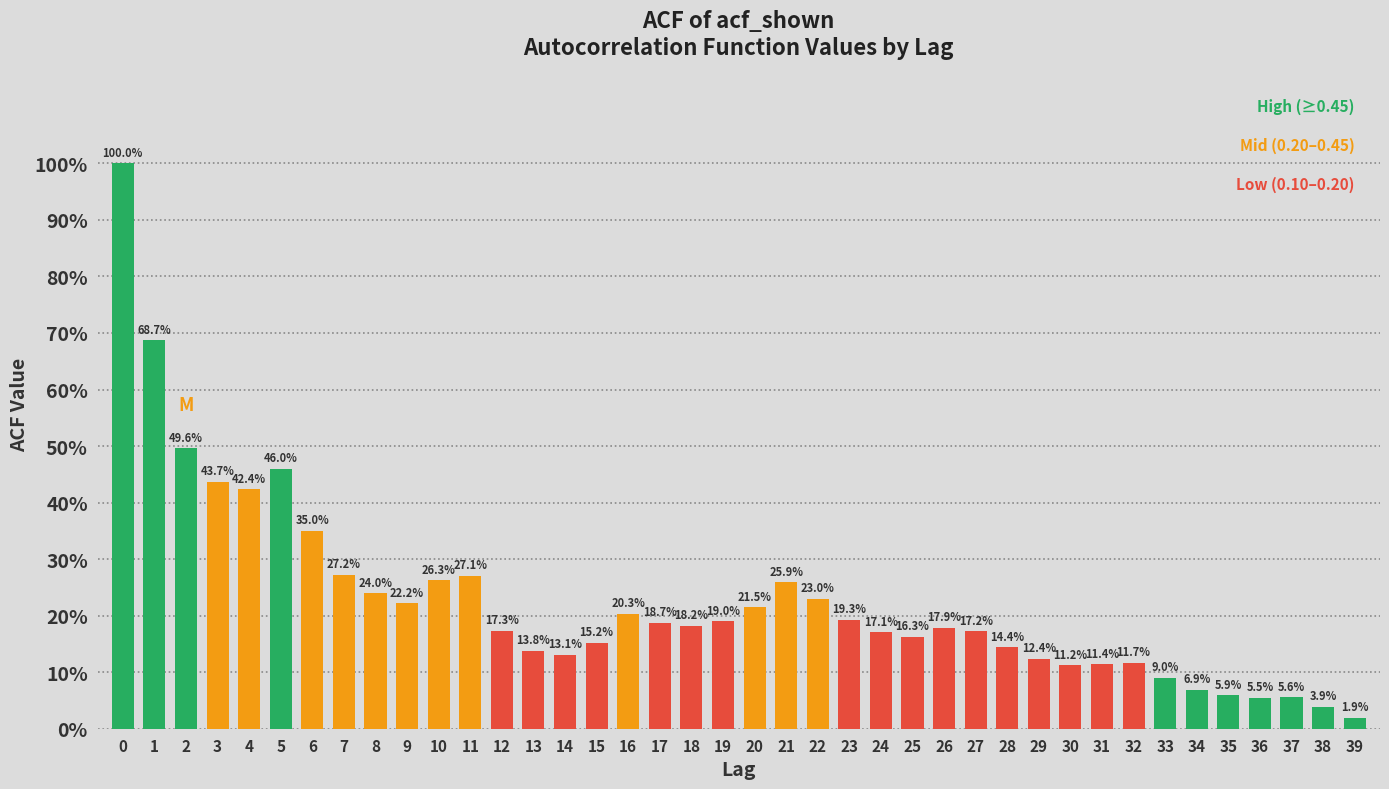

Are the bars horizontal?

No